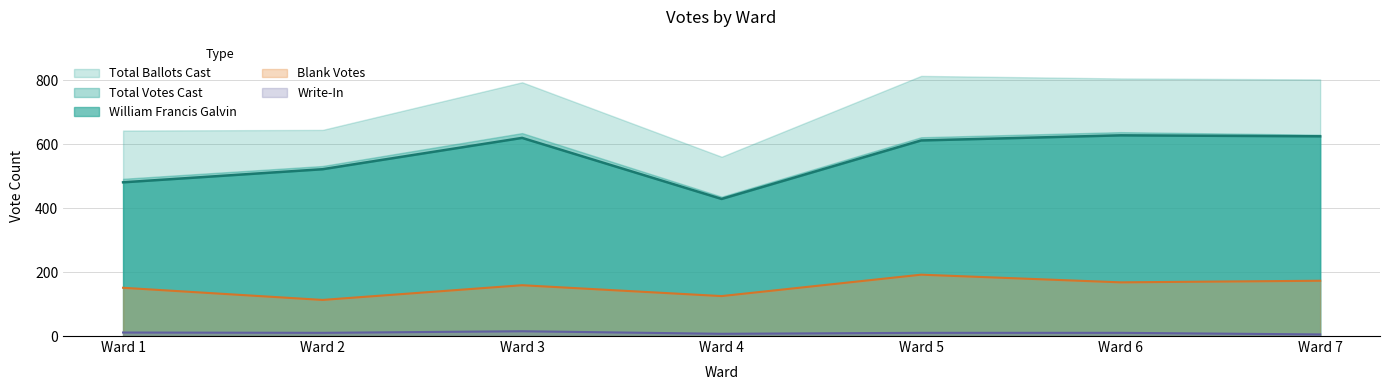

What is the value of the Write-In point at the 2nd from the left?

10